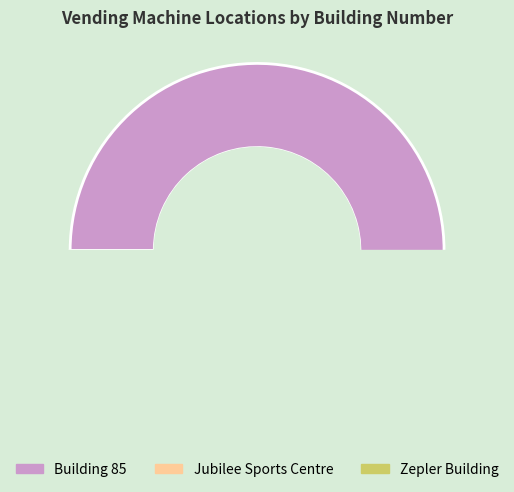

Is Building 85 the majority of the pie?

Yes